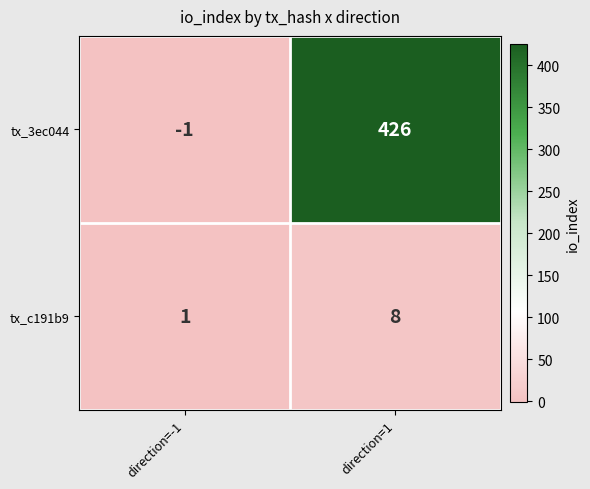

Where is tx_3ec044 nearest to the value 212?

direction=-1